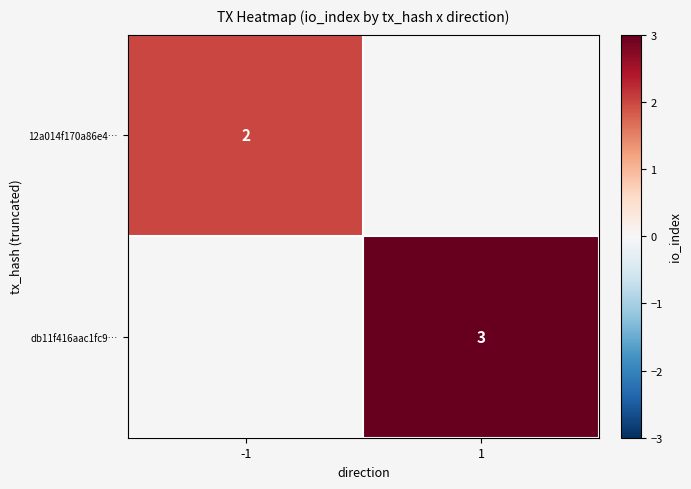

The 12a014f170a86e4… series shows 2.0 at -1. True or false?

True